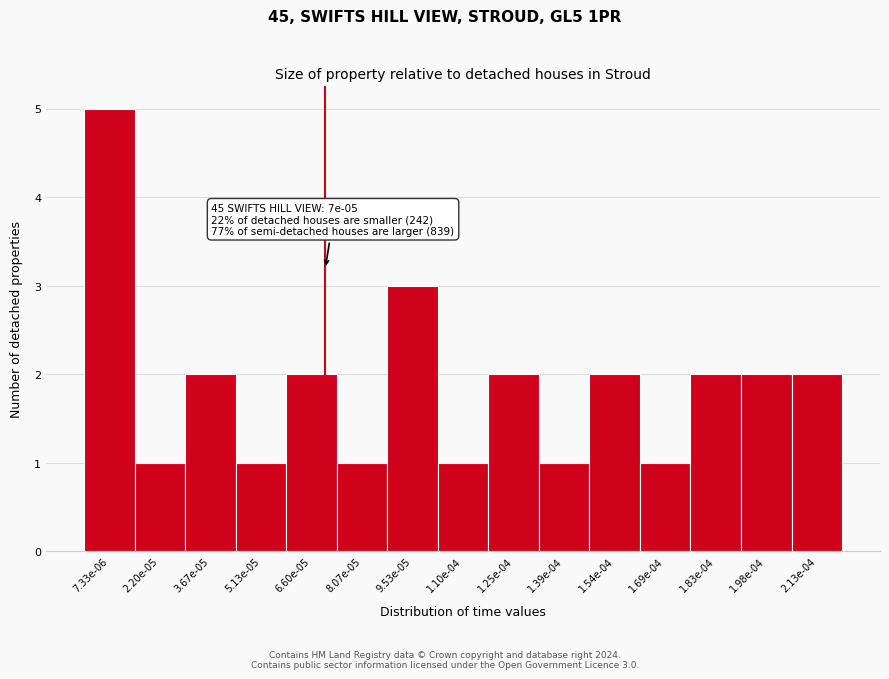

Reading right to left, what are all the values shown in this chart?

2	2	2	1	2	1	2	1	3	1	2	1	2	1	5